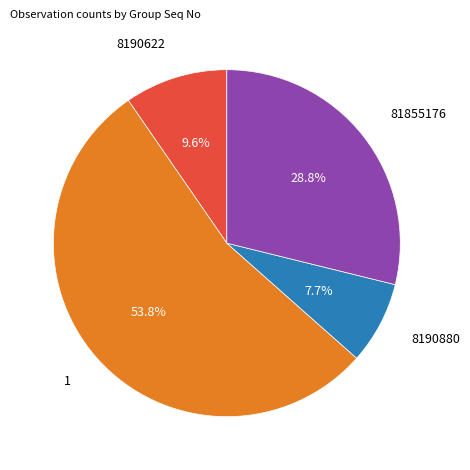

To the nearest percent, what is the difference between the largest and smallest slice percentages?

46%